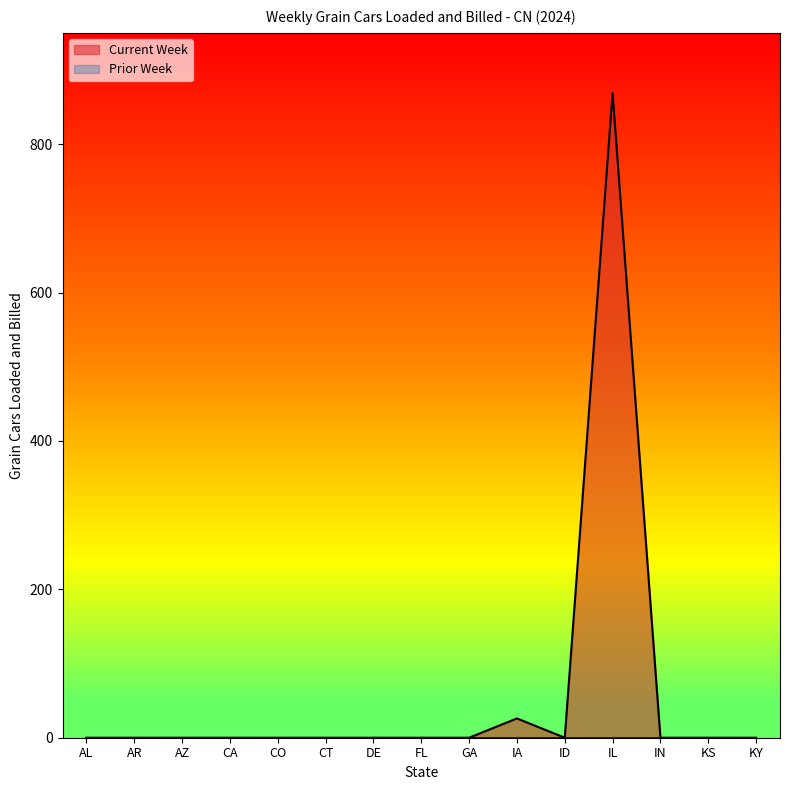

List the labels in order of value, largest first.

IL, IA, AL, AR, AZ, CA, CO, CT, DE, FL, GA, ID, IN, KS, KY